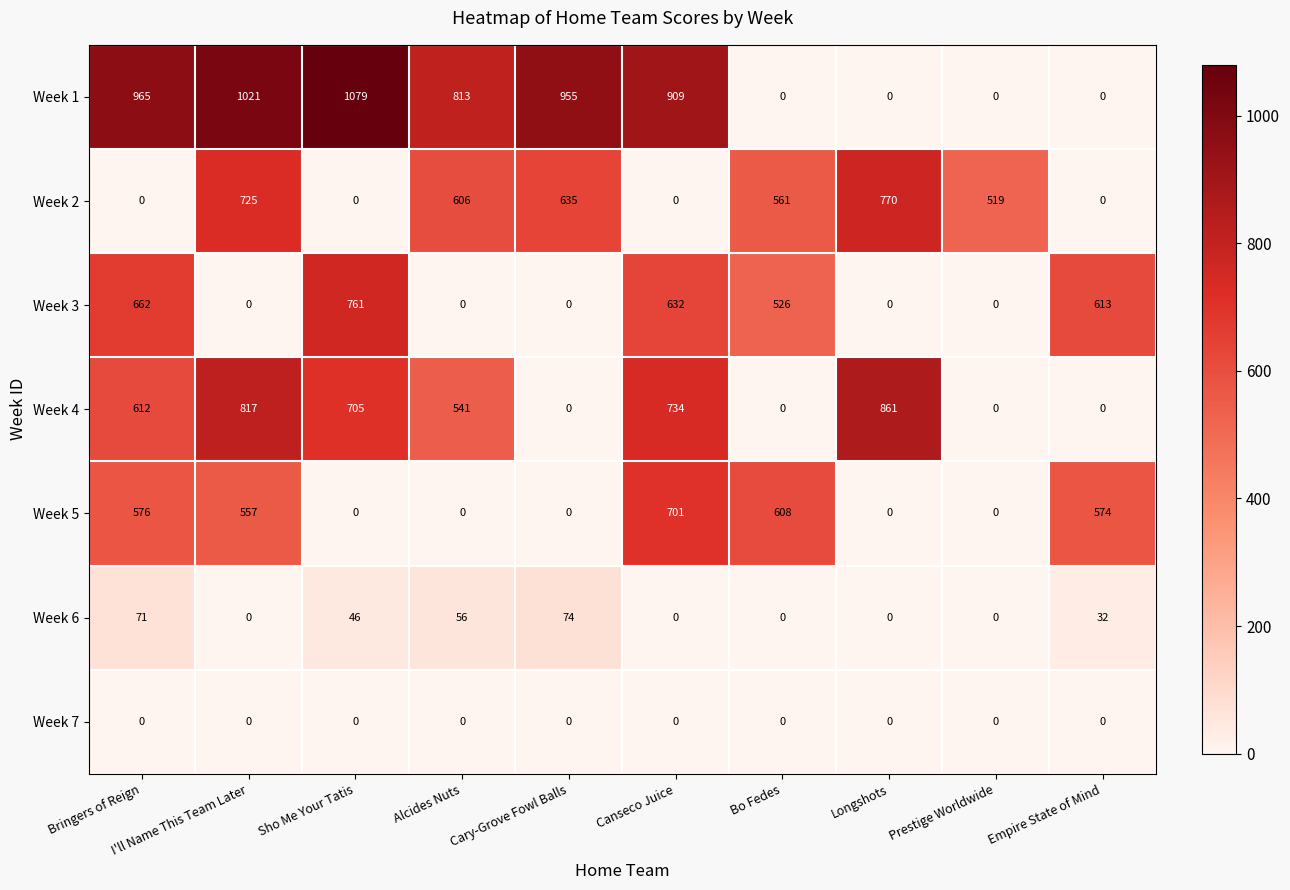

Which series has the widest spread of values?

Week 1